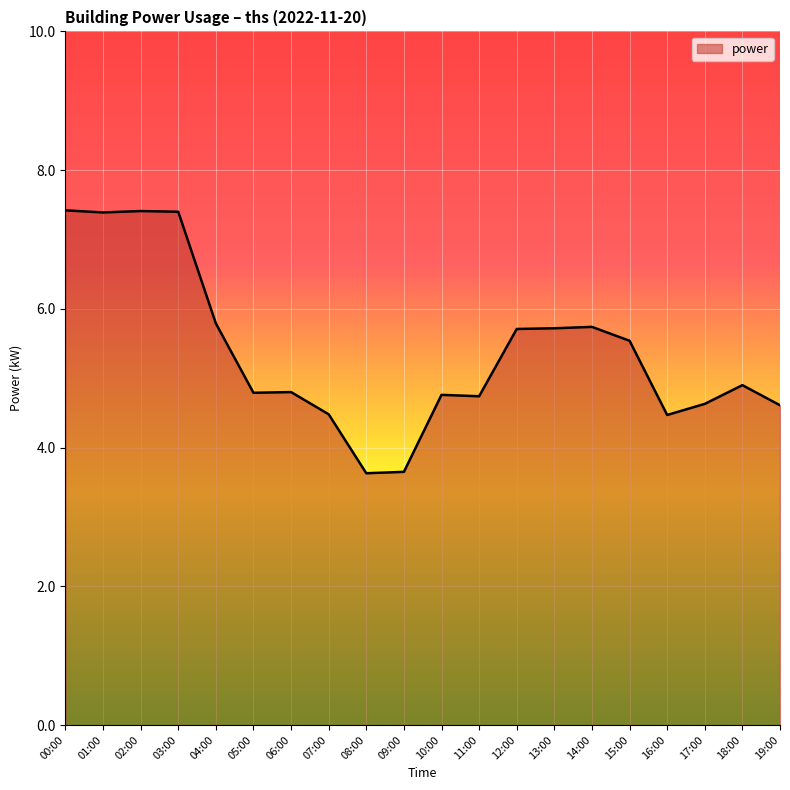

What position from the right is 16:00?

4